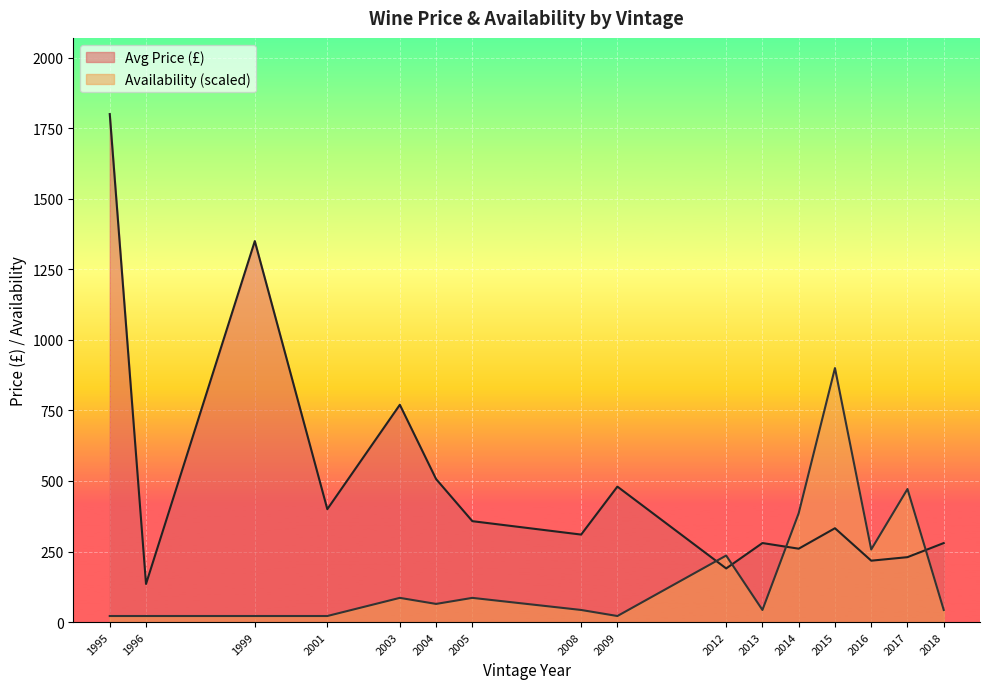

What value does the Avg Price (£) series have at 2013?

280.0